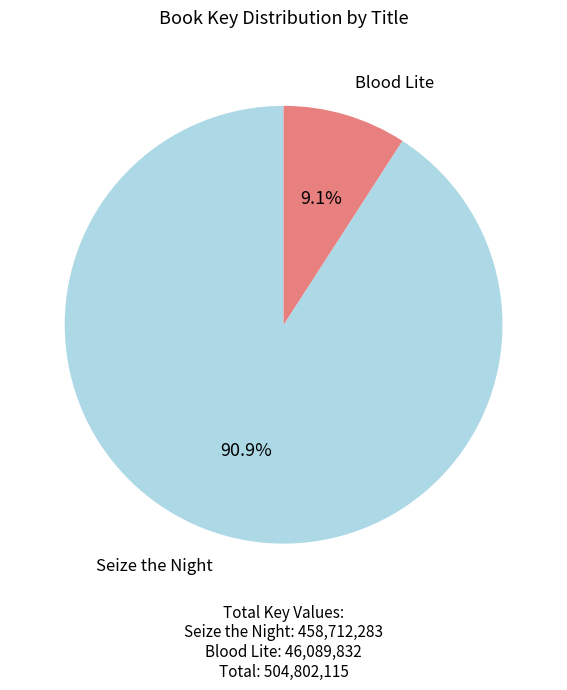

Is there a majority slice in this chart?

Yes